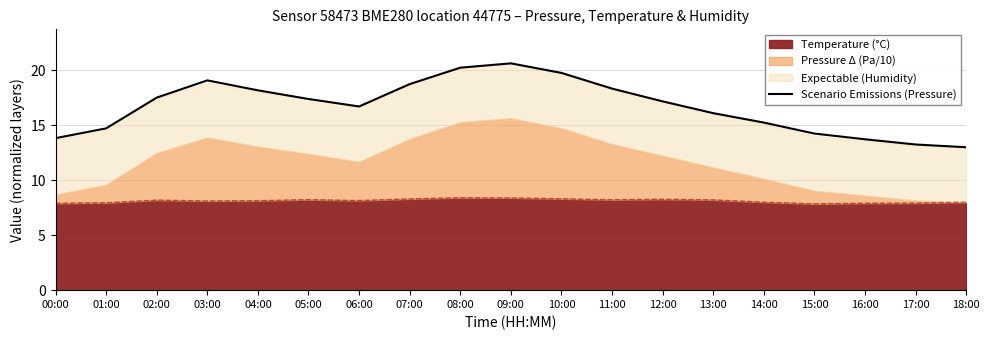

List the labels in order of value, largest first.

09:00, 08:00, 10:00, 03:00, 07:00, 11:00, 04:00, 02:00, 05:00, 12:00, 06:00, 13:00, 14:00, 01:00, 15:00, 00:00, 16:00, 17:00, 18:00